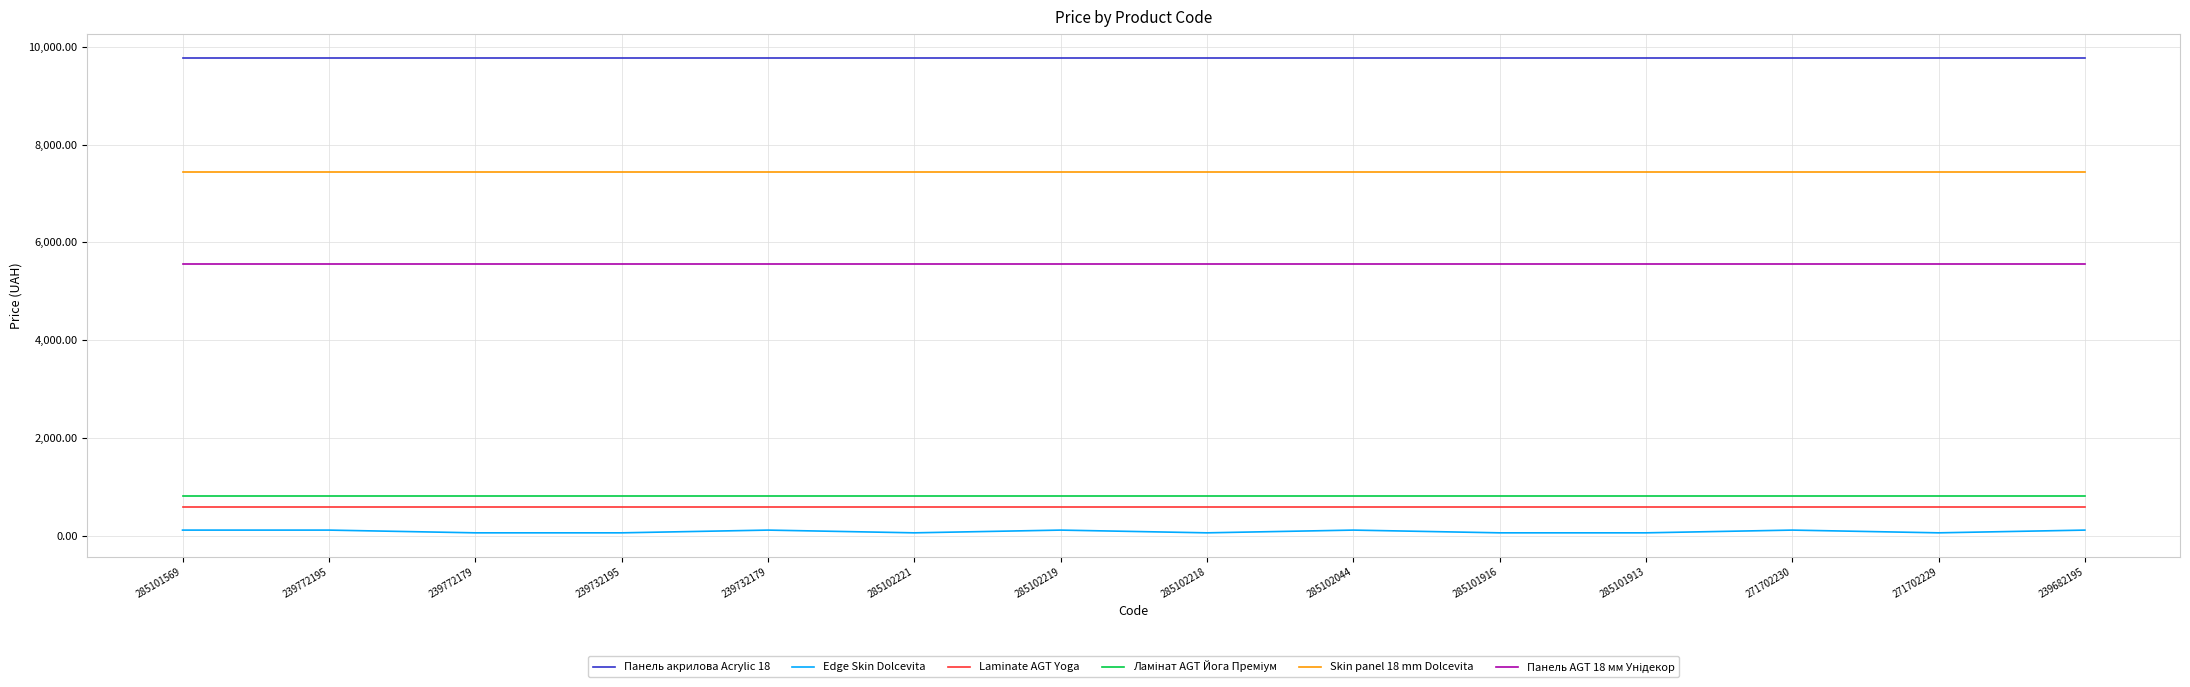

Which series has the largest range (max minus min)?

Edge Skin Dolcevita